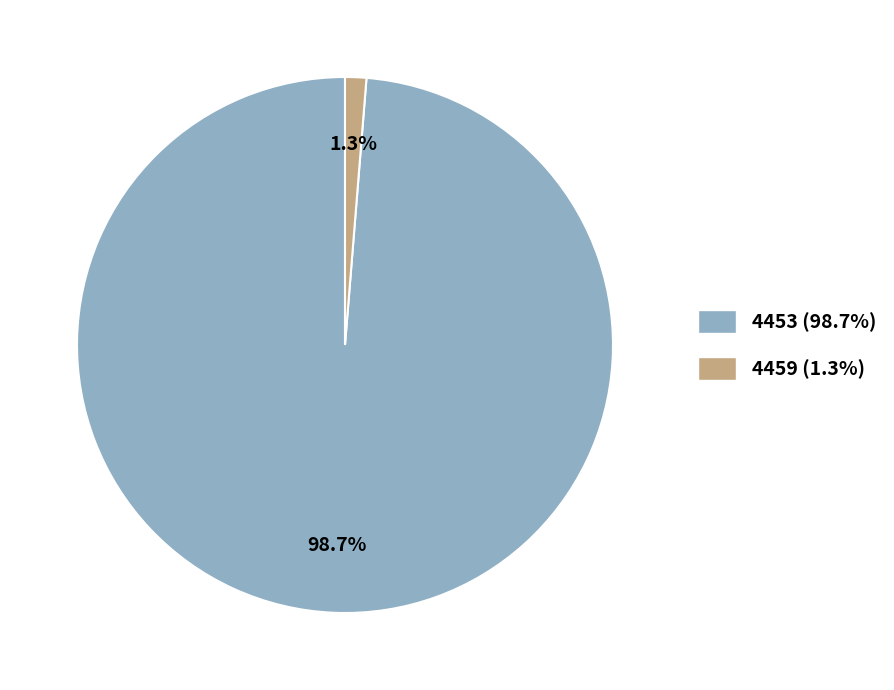

Is it true that 4453 is 89% of the pie?

False